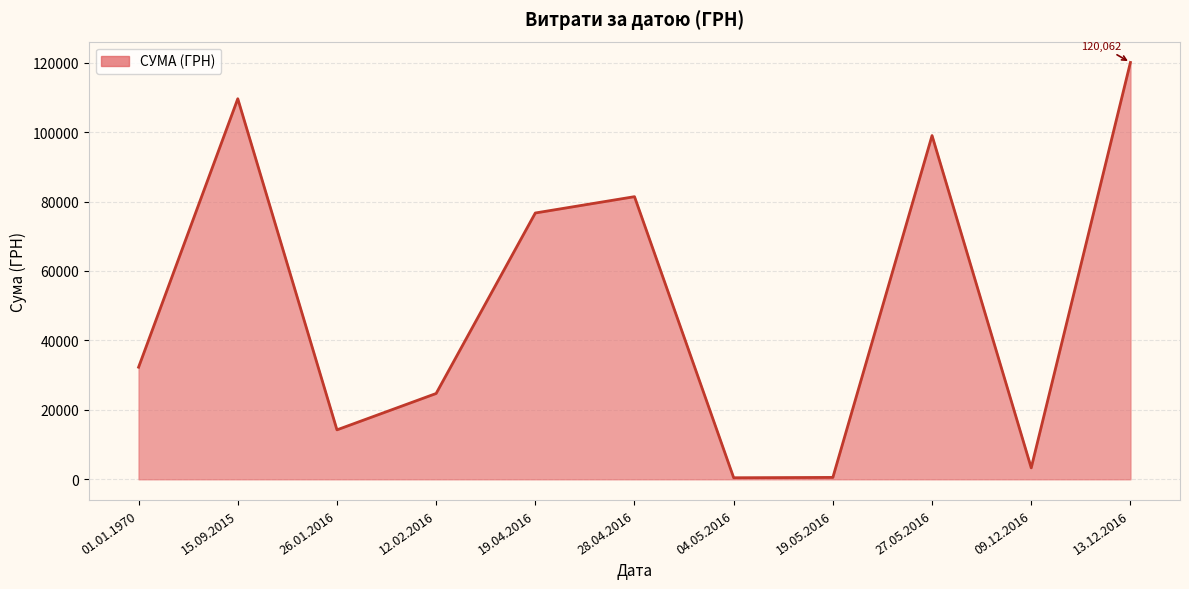

What is the difference between the maximum and minimum values?

119629.5